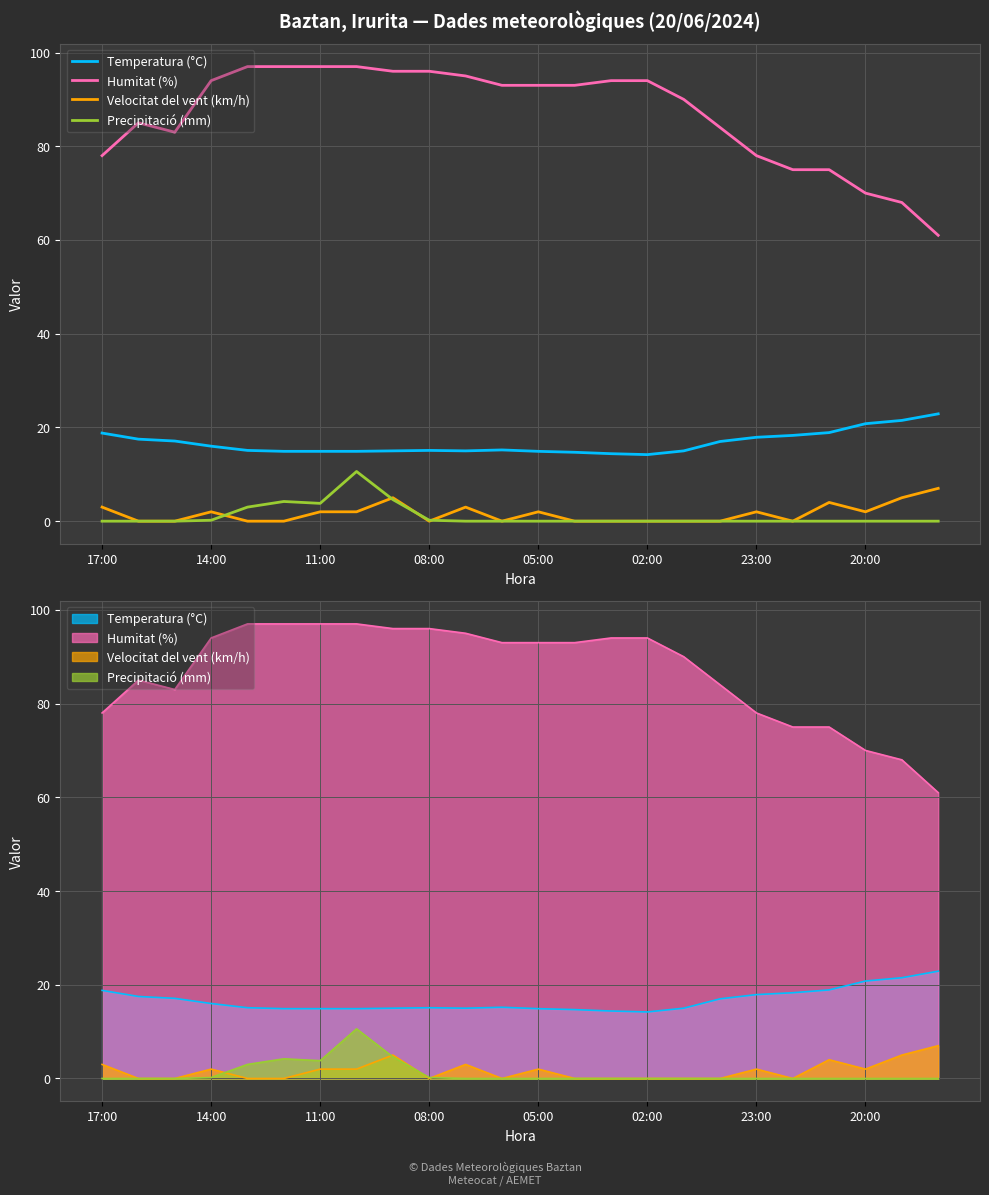

At how many categories does at least one series exceed 11?

24